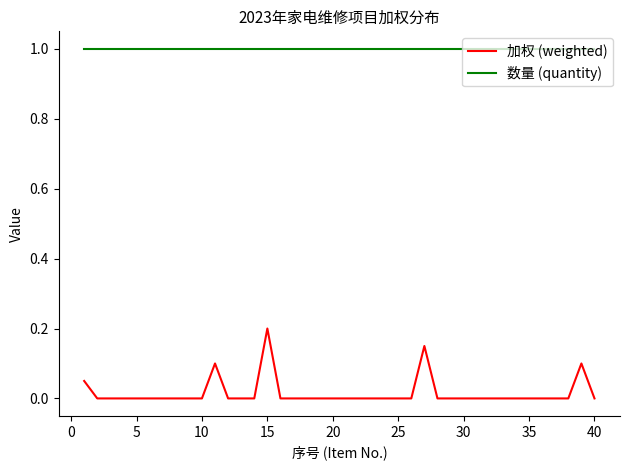

True or false: 加权 (weighted) and 数量 (quantity) cross at least once.

False